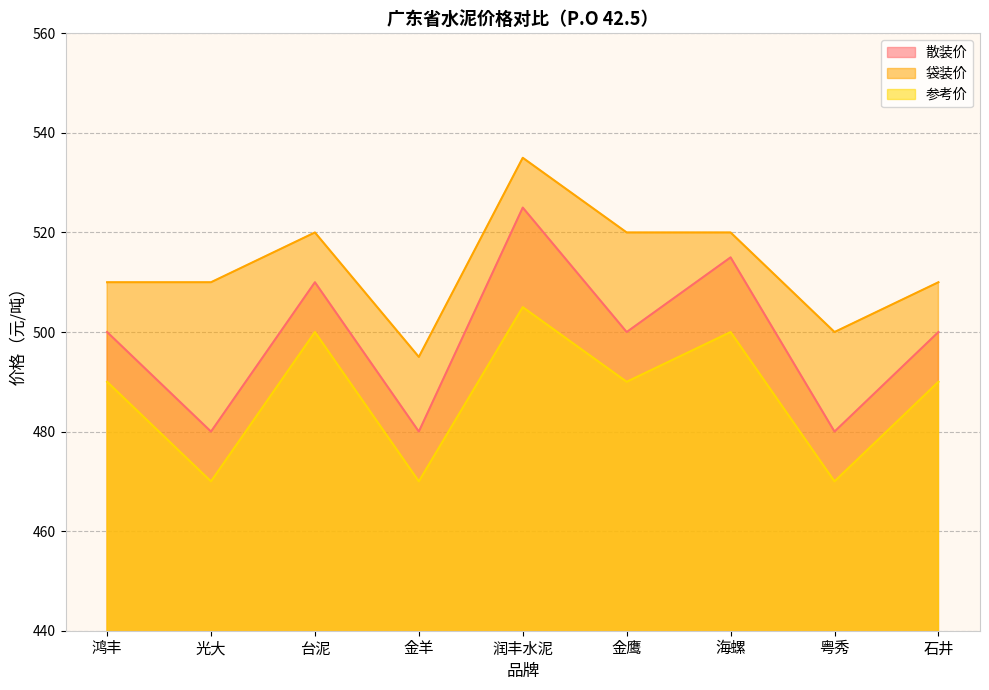

What position from the right is 石井?

1